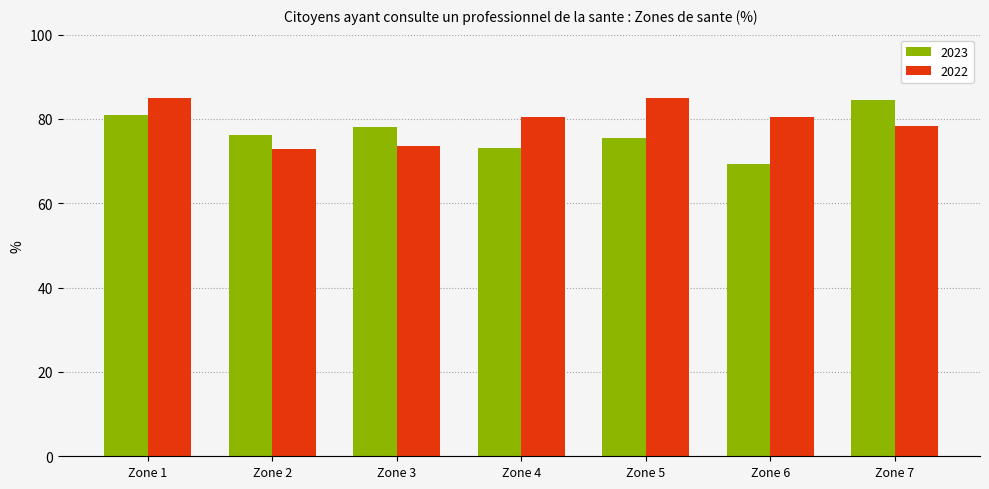

What are all the series names shown in the legend?

2023, 2022